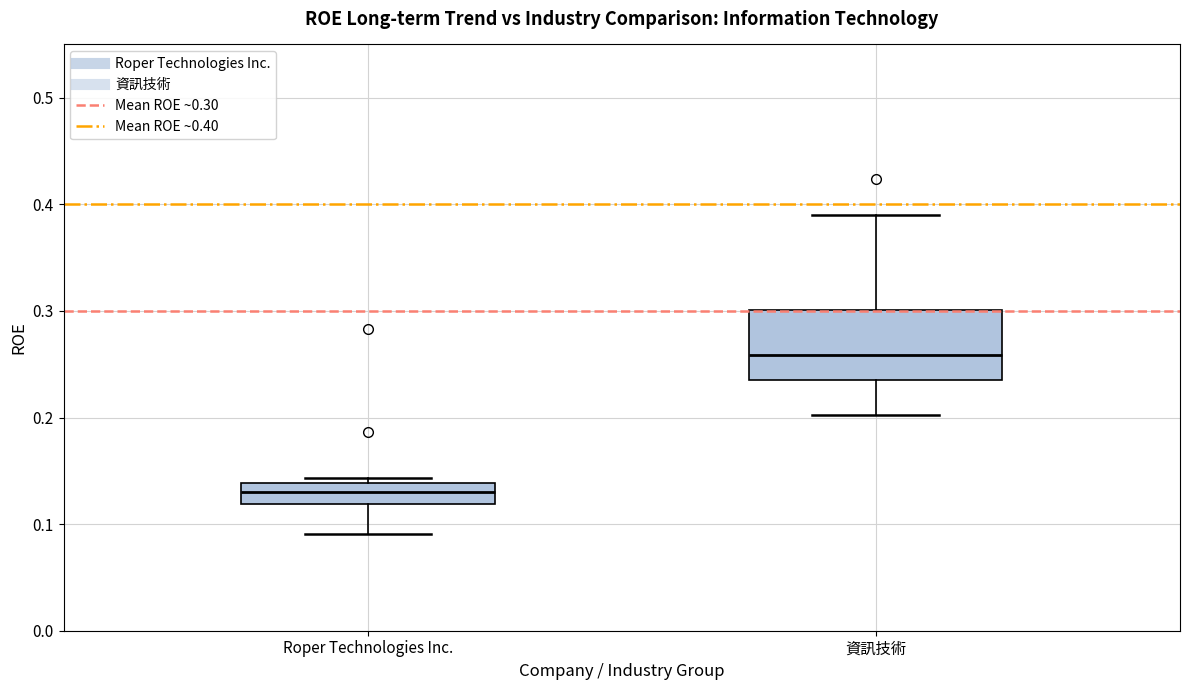

Reading left to right, transcribe this box plot: for each box, give where its median line is, the range the box spans, and where its two whiskers end, as read against the y-axis. The values are not printed on the chart, so give them approximately, as read against the axis.

Roper Technologies Inc.: median 0.13, box 0.12 to 0.14, whiskers 0.09 to 0.14 (just above the box's upper edge)
資訊技術: median 0.26, box 0.24 to 0.30, whiskers 0.20 to 0.39